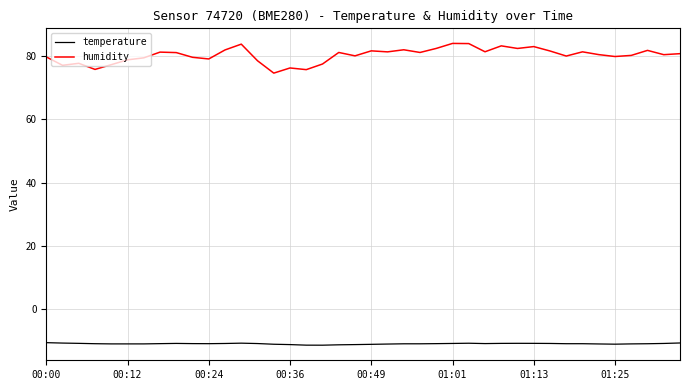

Rank the series by their average value, from lowest to highest.

temperature, humidity